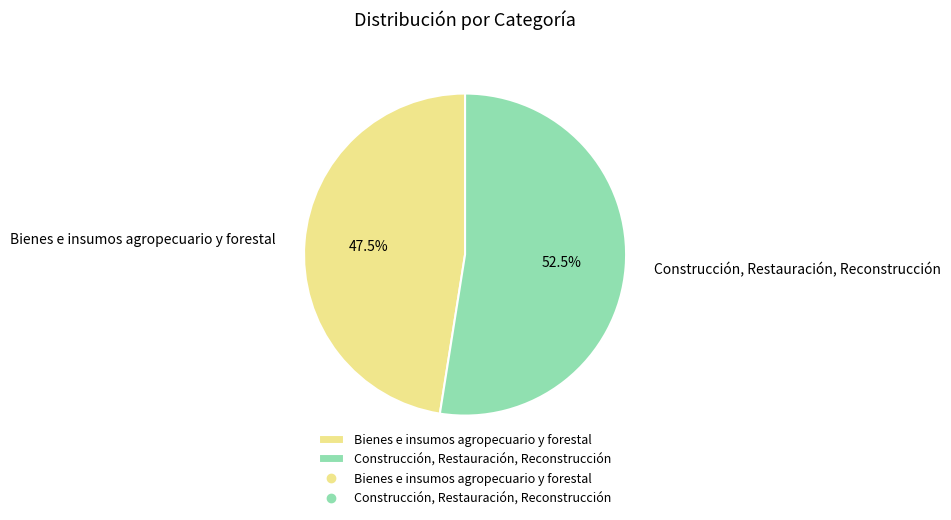

To the nearest percent, what is the difference between the largest and smallest slice percentages?

5%